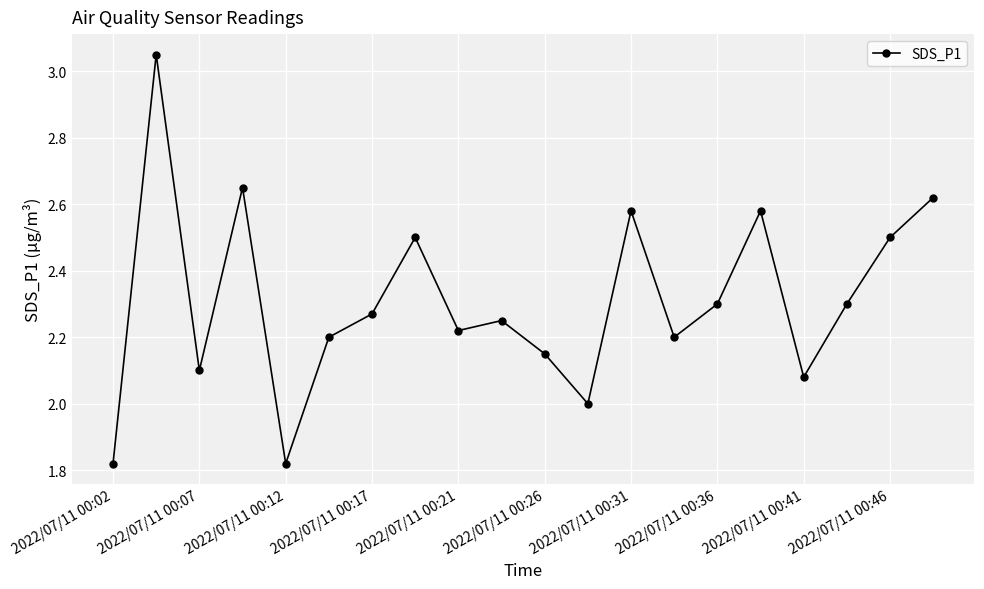

True or false: there are more than 0 points higher than both neighbors.

True